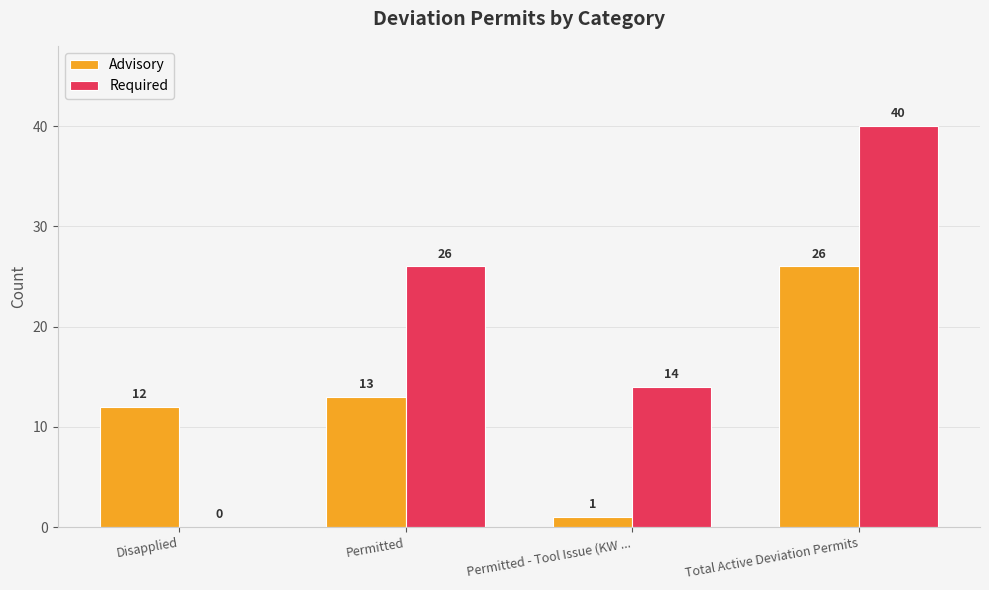

What is the sum of all Required values?

80